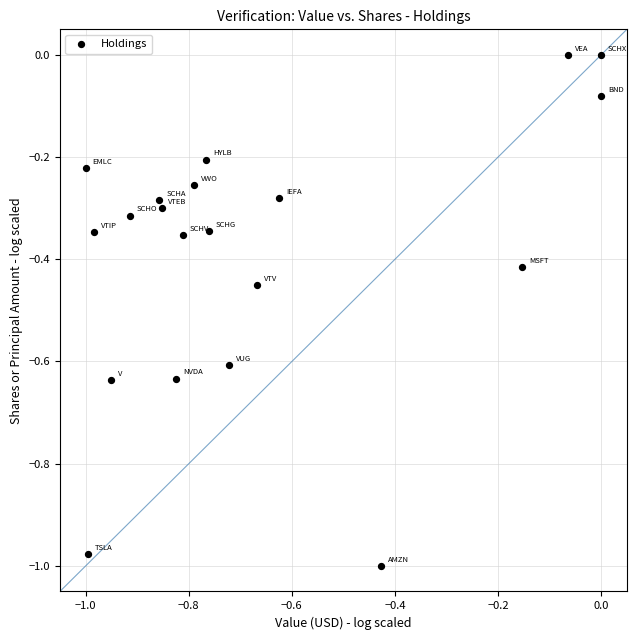

What is the range of X values (max minus min)?

1.0